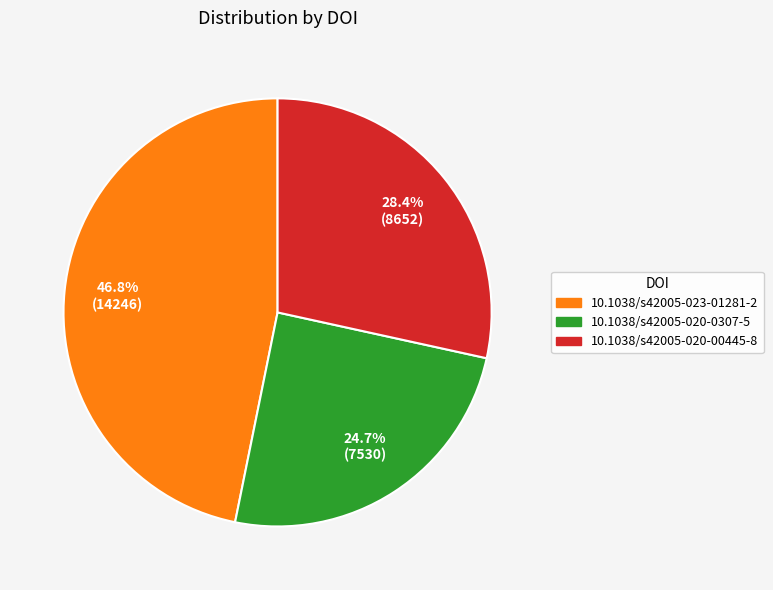

What is the total percentage of 10.1038/s42005-020-0307-5 and 10.1038/s42005-023-01281-2?

71.6%